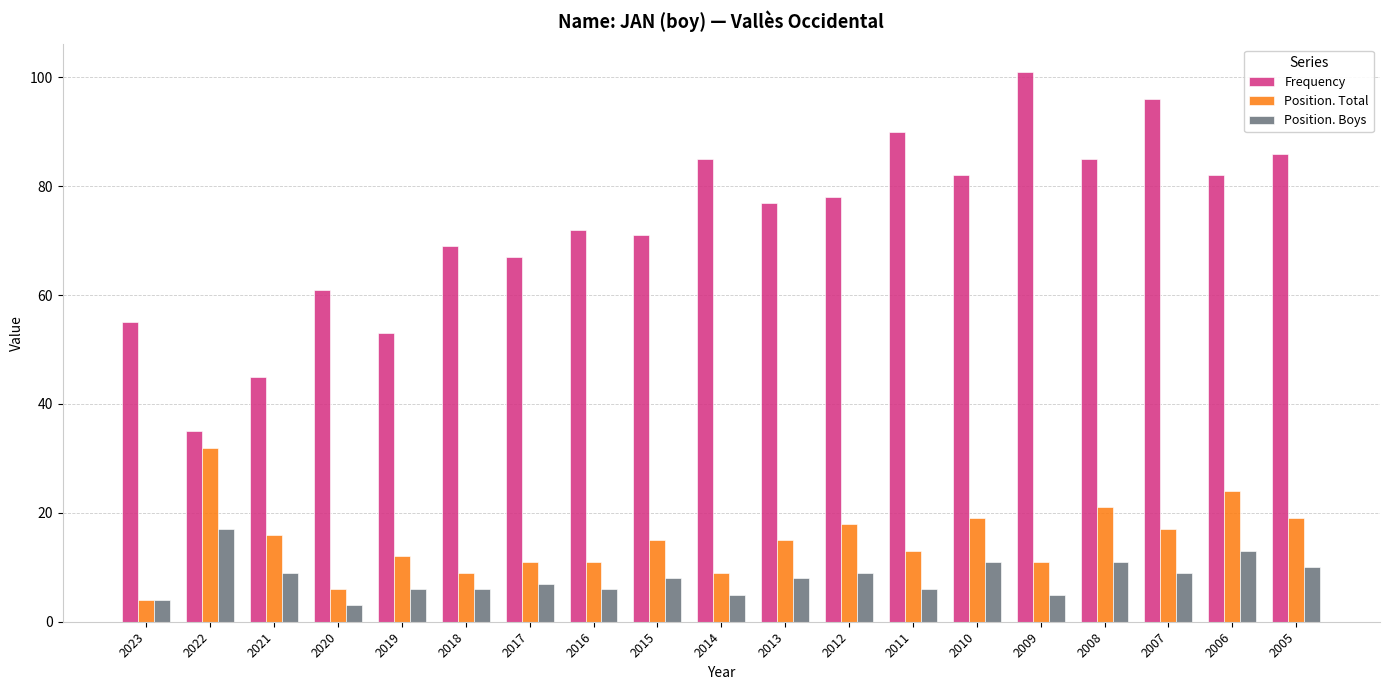

Reading left to right, what are all the values shown in this chart?

Frequency: 2023=55	2022=35	2021=45	2020=61	2019=53	2018=69	2017=67	2016=72	2015=71	2014=85	2013=77	2012=78	2011=90	2010=82	2009=101	2008=85	2007=96	2006=82	2005=86
Position. Total: 2023=4	2022=32	2021=16	2020=6	2019=12	2018=9	2017=11	2016=11	2015=15	2014=9	2013=15	2012=18	2011=13	2010=19	2009=11	2008=21	2007=17	2006=24	2005=19
Position. Boys: 2023=4	2022=17	2021=9	2020=3	2019=6	2018=6	2017=7	2016=6	2015=8	2014=5	2013=8	2012=9	2011=6	2010=11	2009=5	2008=11	2007=9	2006=13	2005=10